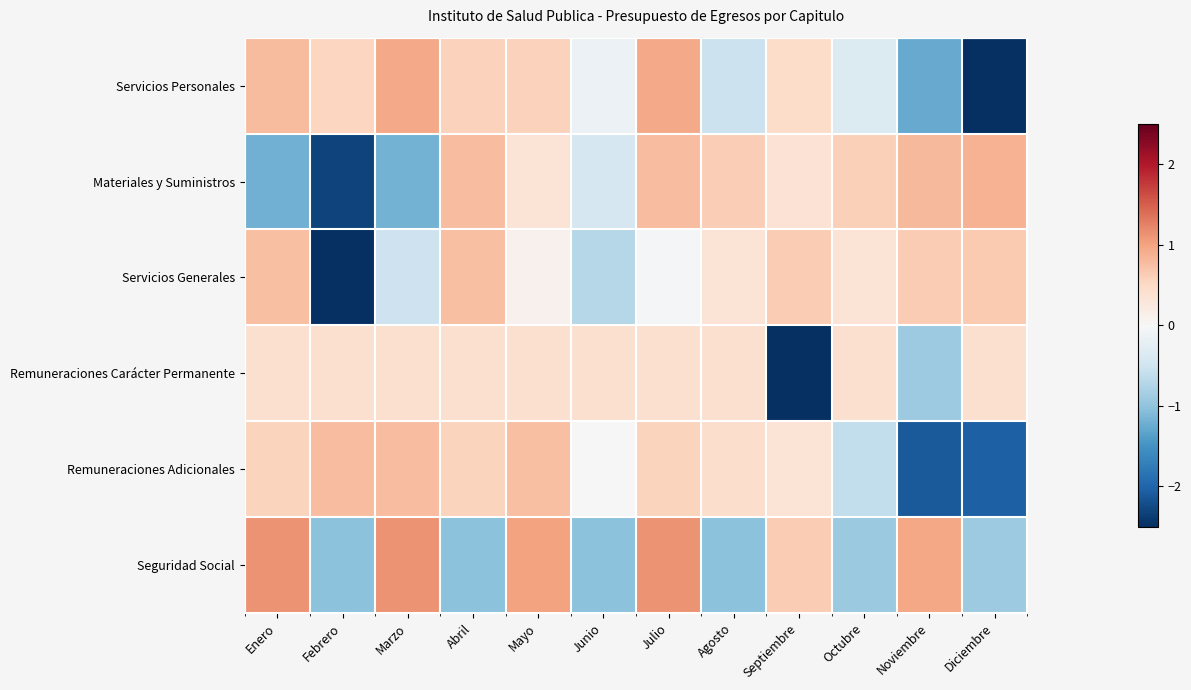

Reading right to left, list all the values displayed in this chart.

Servicios Personales: Diciembre=-2.5	Noviembre=-1.3	Octubre=-0.3	Septiembre=0.5	Agosto=-0.5	Julio=0.9	Junio=-0.2	Mayo=0.6	Abril=0.6	Marzo=0.9	Febrero=0.5	Enero=0.8
Materiales y Suministros: Diciembre=0.9	Noviembre=0.8	Octubre=0.6	Septiembre=0.4	Agosto=0.6	Julio=0.8	Junio=-0.4	Mayo=0.3	Abril=0.8	Marzo=-1.2	Febrero=-2.3	Enero=-1.2
Servicios Generales: Diciembre=0.7	Noviembre=0.6	Octubre=0.3	Septiembre=0.6	Agosto=0.3	Julio=-0.0	Junio=-0.7	Mayo=0.1	Abril=0.7	Marzo=-0.5	Febrero=-2.9	Enero=0.8
Remuneraciones Carácter Permanente: Diciembre=0.4	Noviembre=-0.9	Octubre=0.4	Septiembre=-3.1	Agosto=0.4	Julio=0.4	Junio=0.4	Mayo=0.4	Abril=0.4	Marzo=0.4	Febrero=0.4	Enero=0.4
Remuneraciones Adicionales: Diciembre=-2.0	Noviembre=-2.1	Octubre=-0.6	Septiembre=0.3	Agosto=0.4	Julio=0.6	Junio=0.0	Mayo=0.8	Abril=0.6	Marzo=0.8	Febrero=0.8	Enero=0.6
Seguridad Social: Diciembre=-0.9	Noviembre=1.0	Octubre=-0.9	Septiembre=0.6	Agosto=-1.0	Julio=1.1	Junio=-1.0	Mayo=1.0	Abril=-1.0	Marzo=1.1	Febrero=-1.0	Enero=1.1